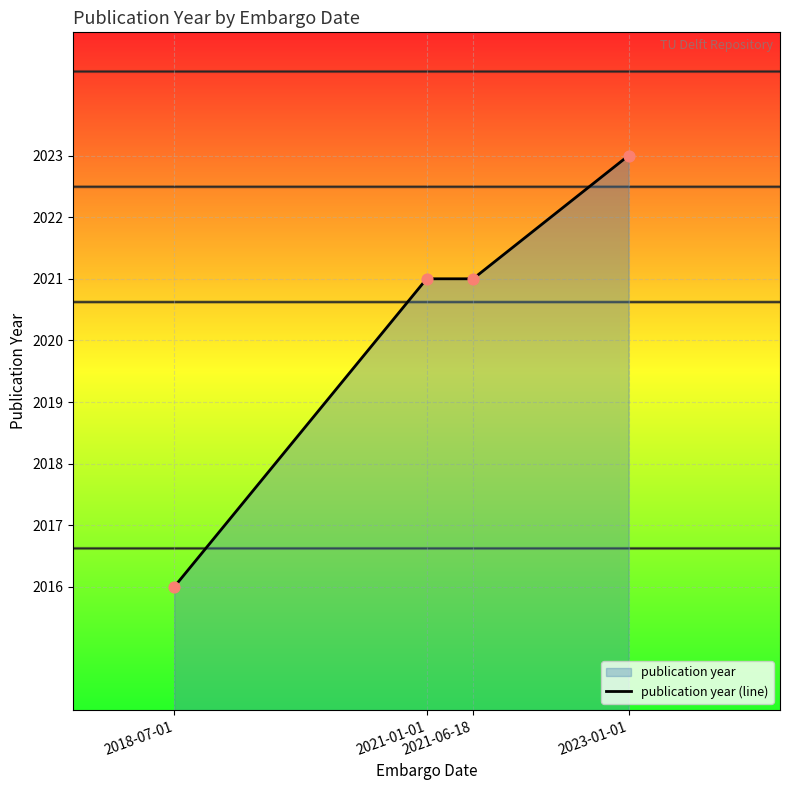

Which has a higher value, 2023-01-01 or 2021-01-01?

2023-01-01